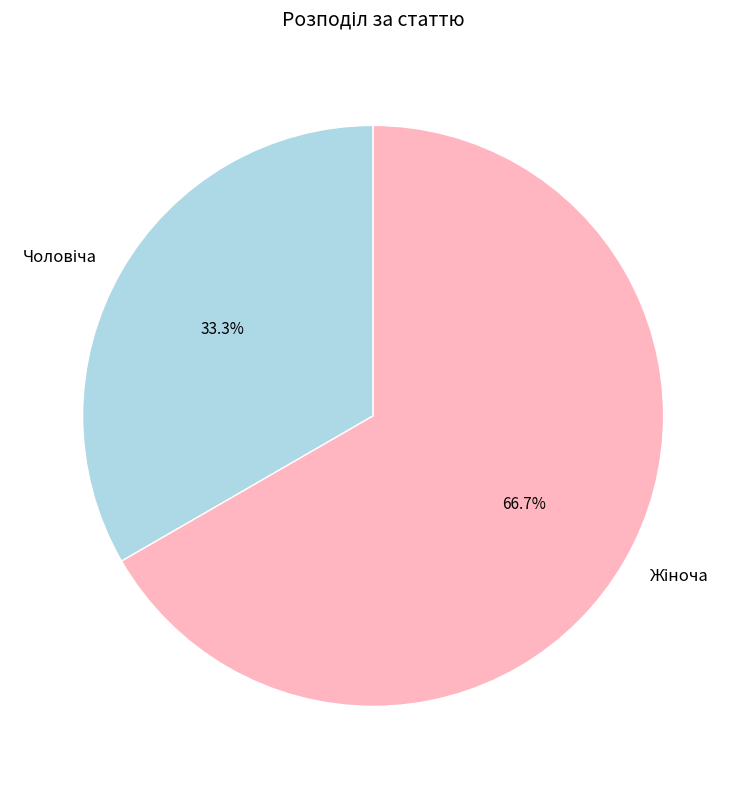

Is there a majority slice in this chart?

Yes